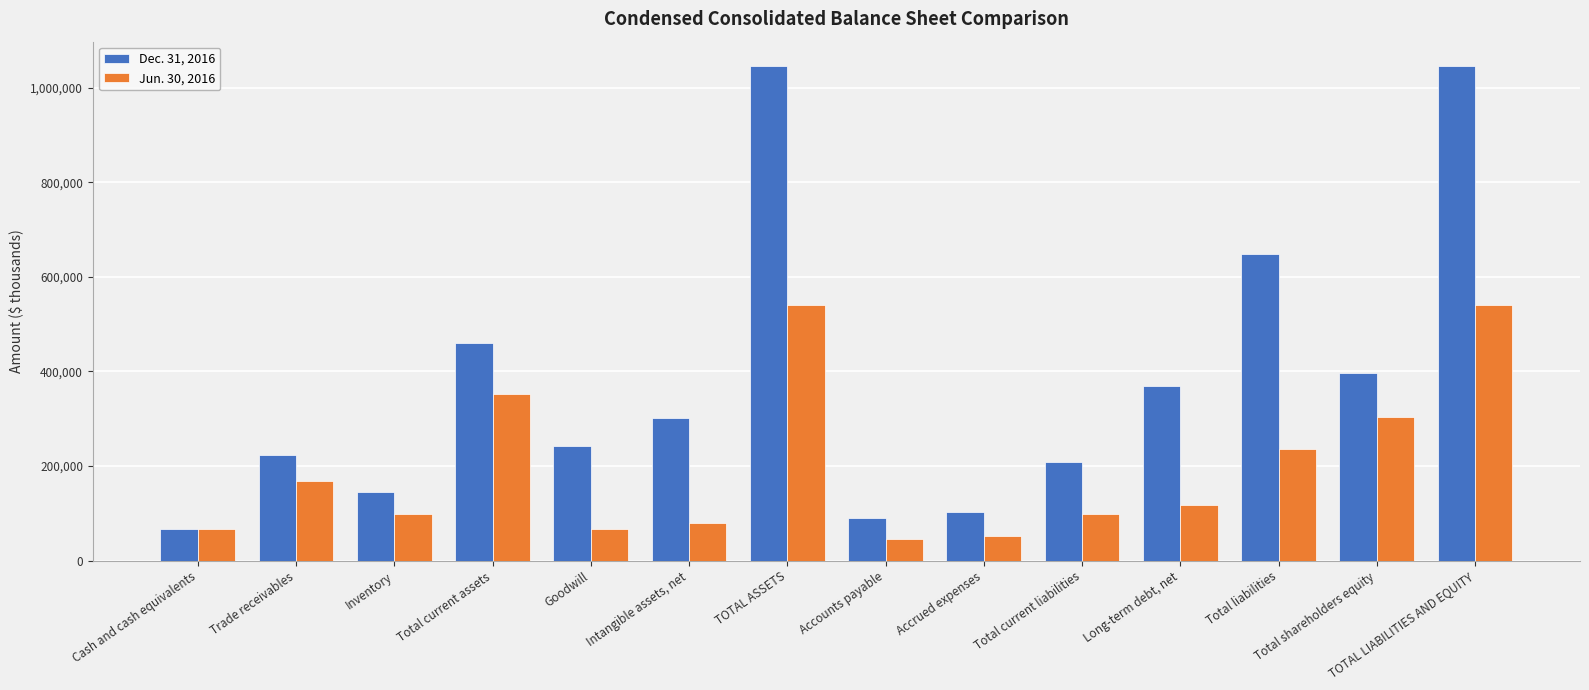

Which series has the largest range (max minus min)?

Dec. 31, 2016